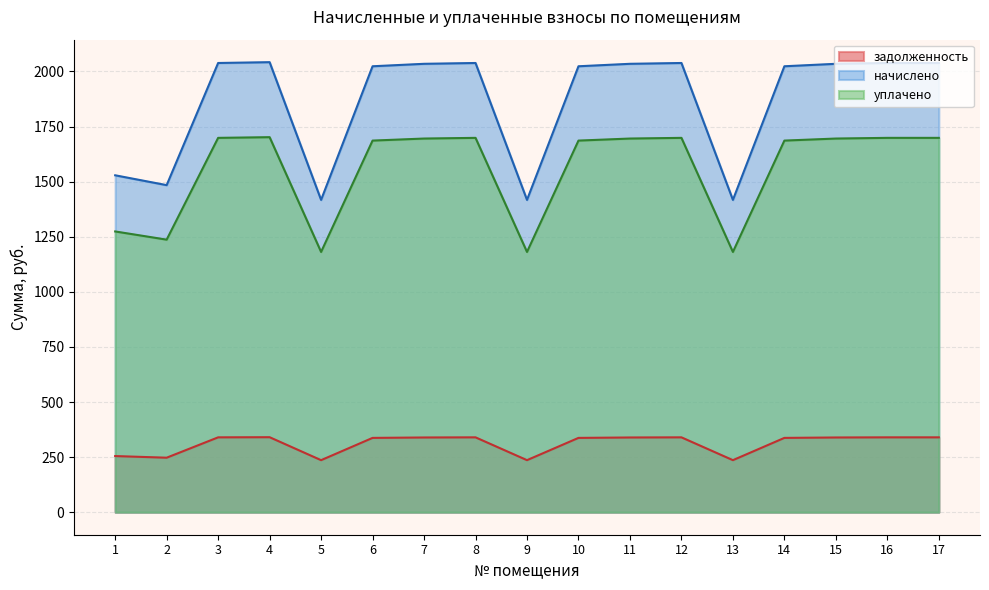

List the series in order of their peak value, lowest first.

задолженность, уплачено, начислено